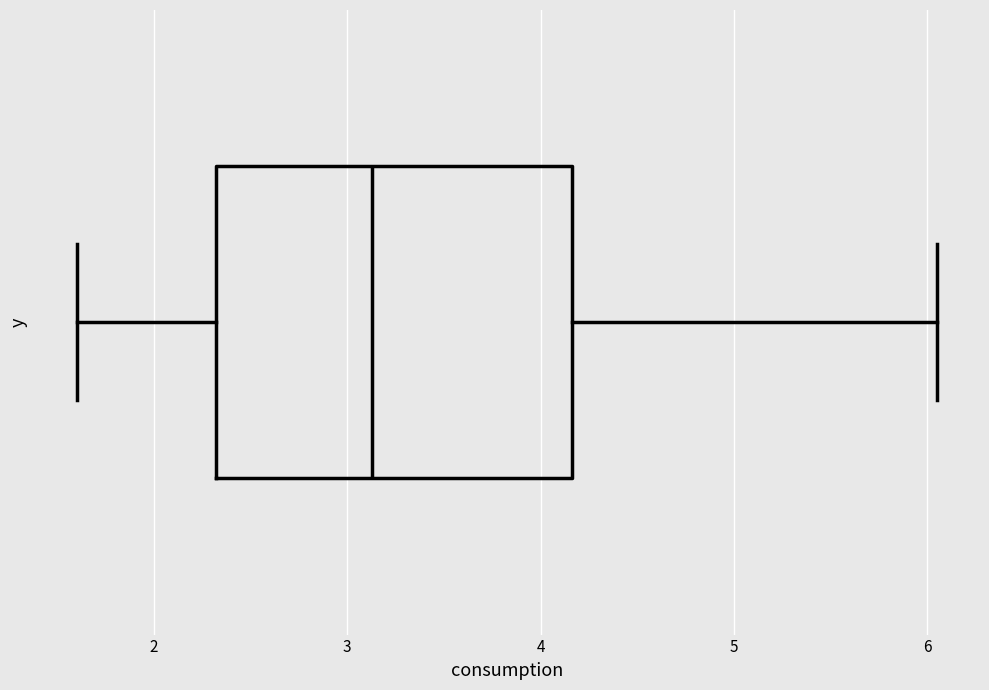

Read this box plot against the x-axis: the position of the median line, the range covered by the box, and the ends of both whiskers. The values are not printed on the chart, so give them approximately, as read against the axis.

median 3.1, box 2.3 to 4.2, whiskers 1.6 to 6.1